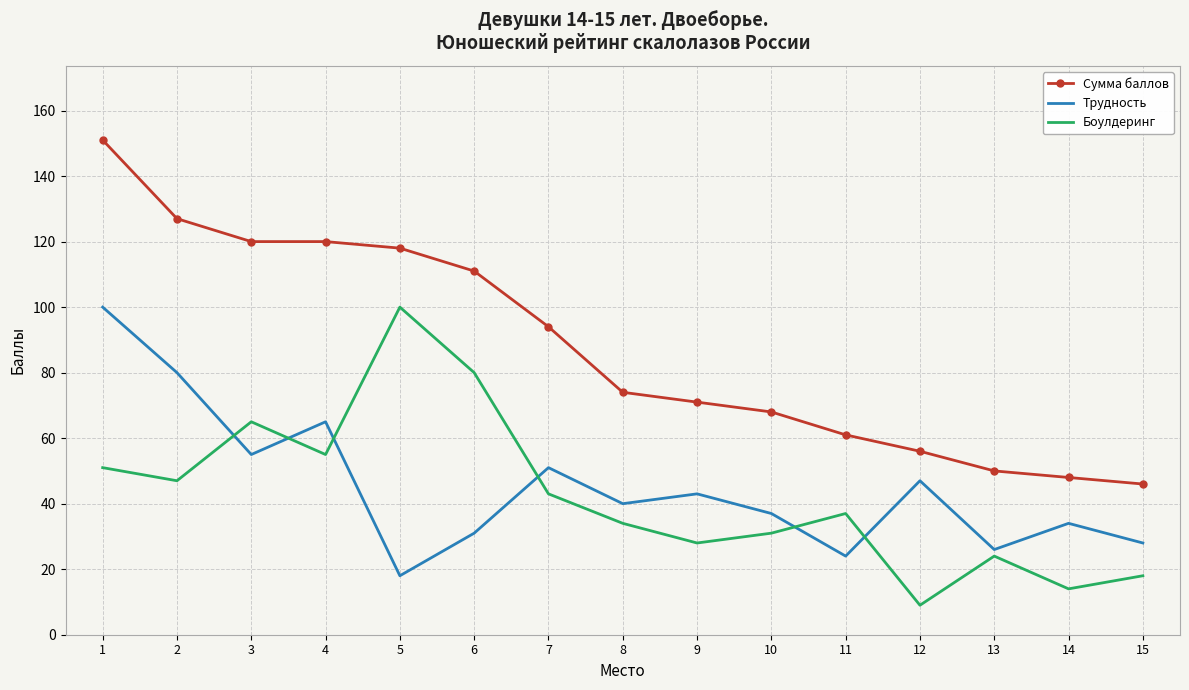

At which category is the sum across all series the highest?

1